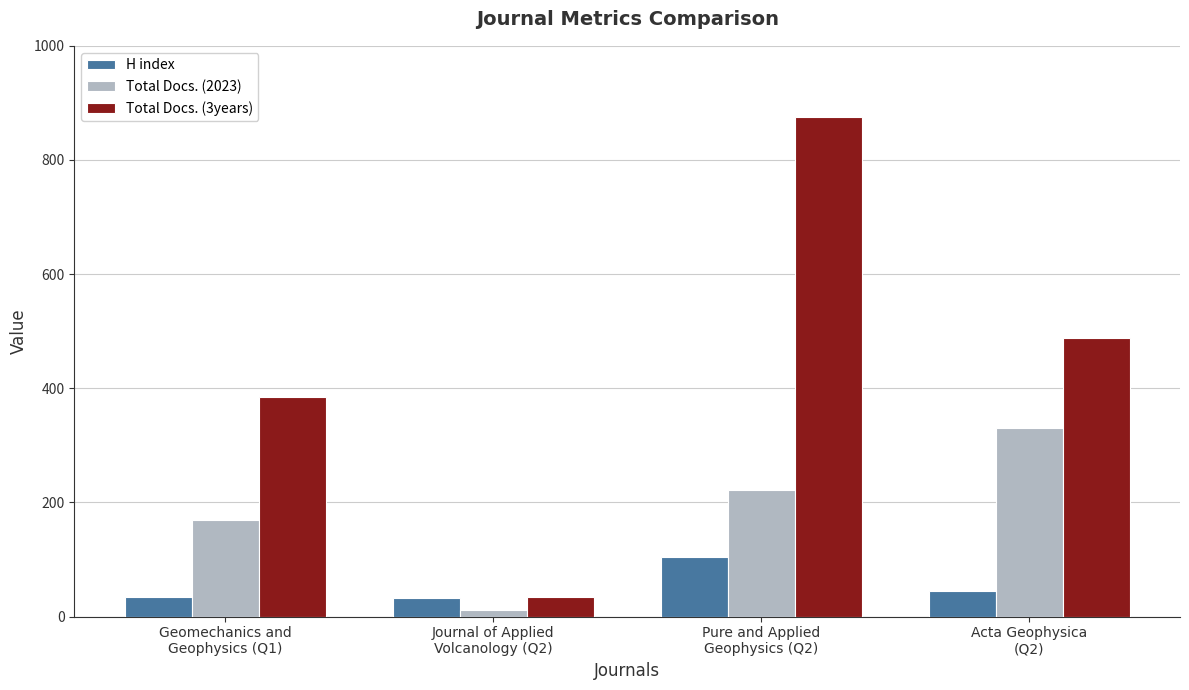

What are all the series names shown in the legend?

H index, Total Docs. (2023), Total Docs. (3years)